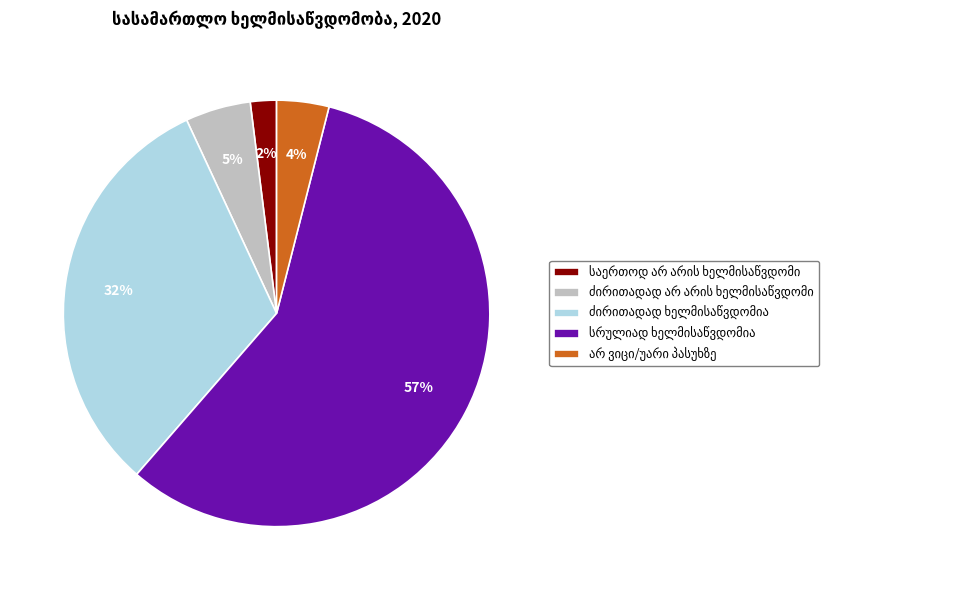

Is there any slice that represents more than half of the pie?

Yes